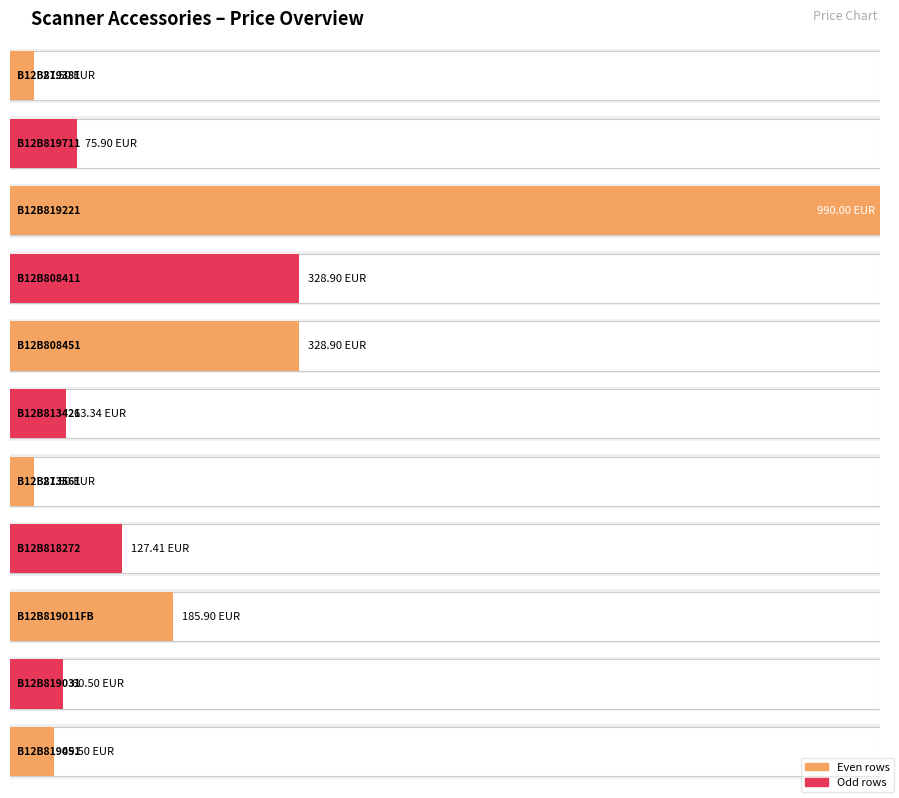

Reading right to left, what are all the values shown in this chart?

49.5	60.5	185.9	127.4	27.5	63.3	328.9	328.9	990.0	75.9	27.5